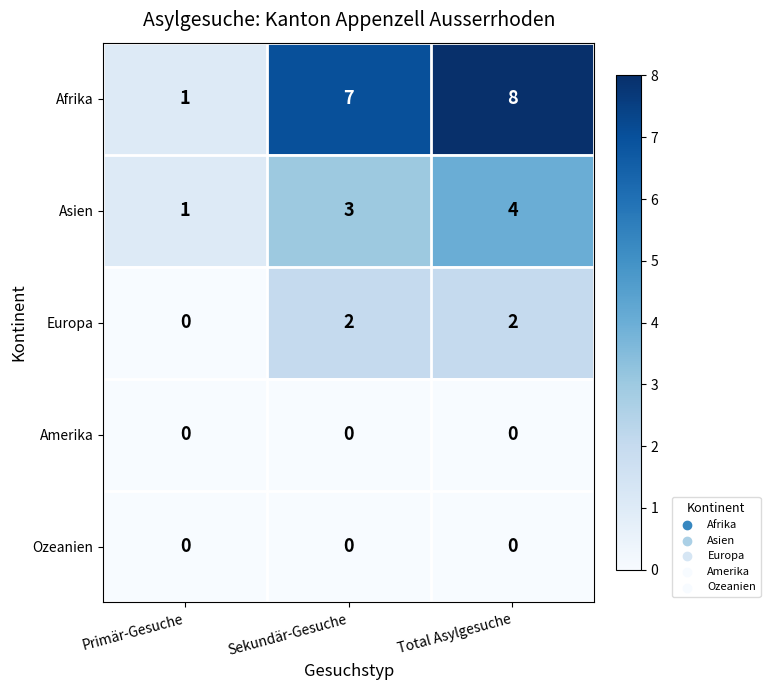

Which series has the largest total across all categories?

Afrika